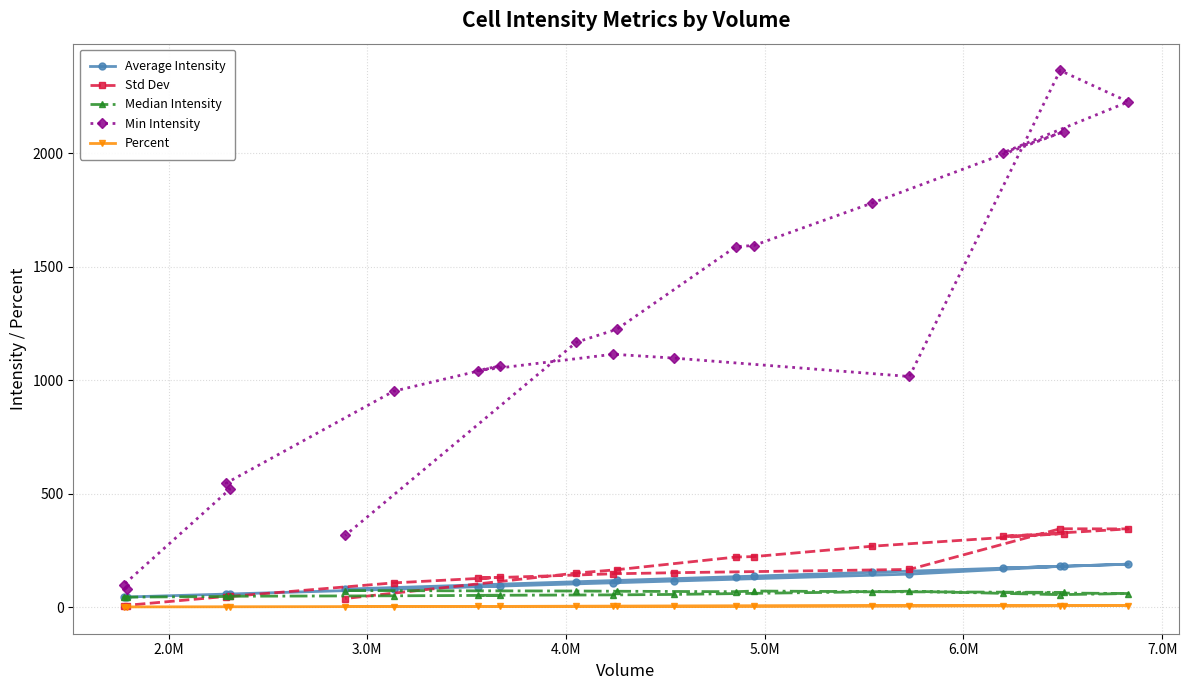

What is the sum of all Average Intensity values?

2307.8